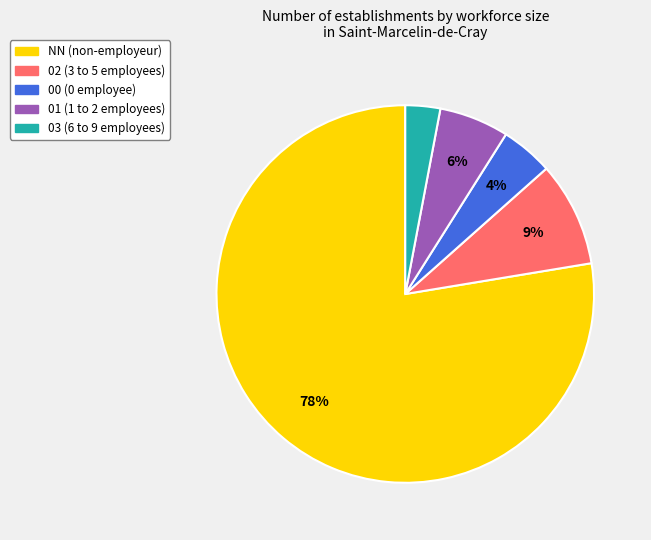

The 03 slice represents 16% of the pie. True or false?

False